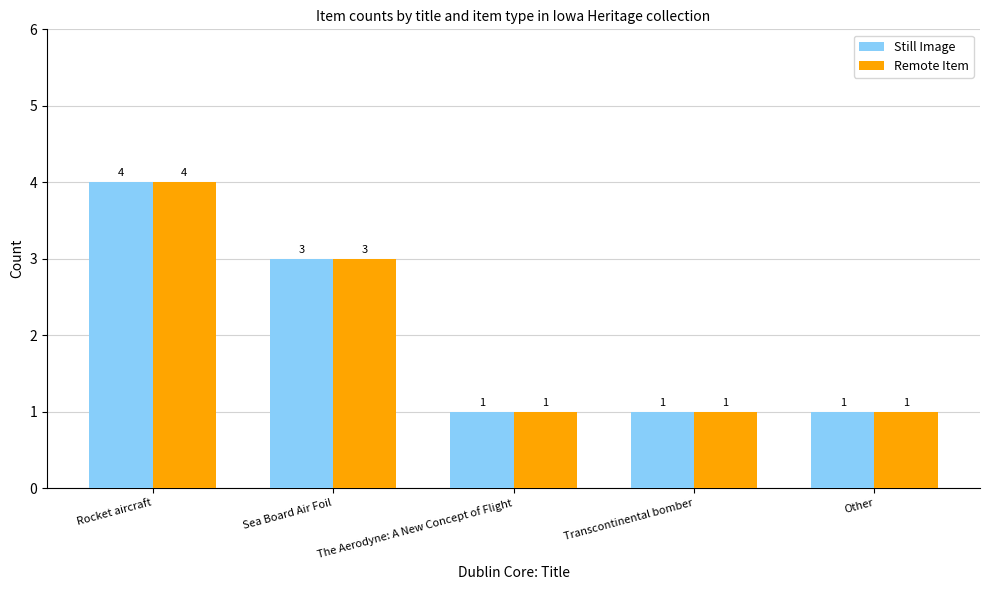

Reading left to right, what are all the values shown in this chart?

Still Image: 4	3	1	1	1
Remote Item: 4	3	1	1	1